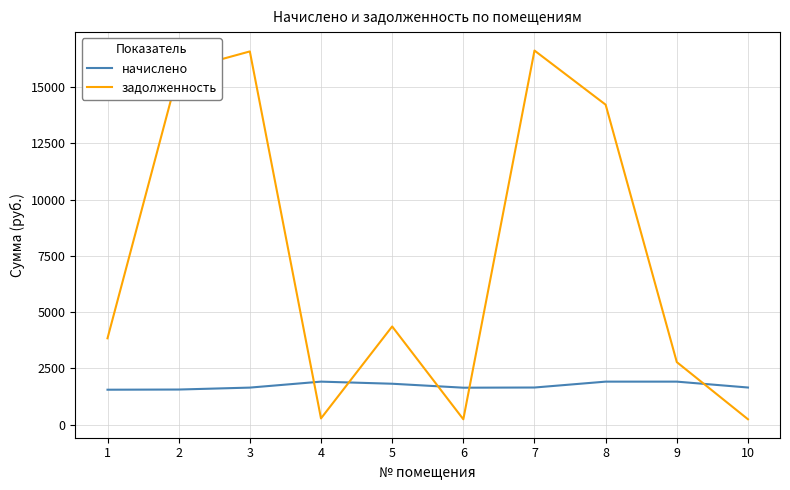

What is the average value of the задолженность series?

7485.8